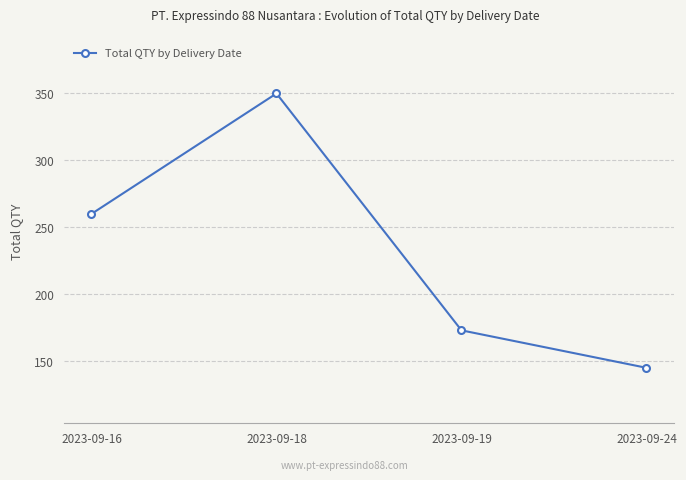

Reading left to right, transcribe all the data shown in this chart.

2023-09-16=260	2023-09-18=350	2023-09-19=173	2023-09-24=145